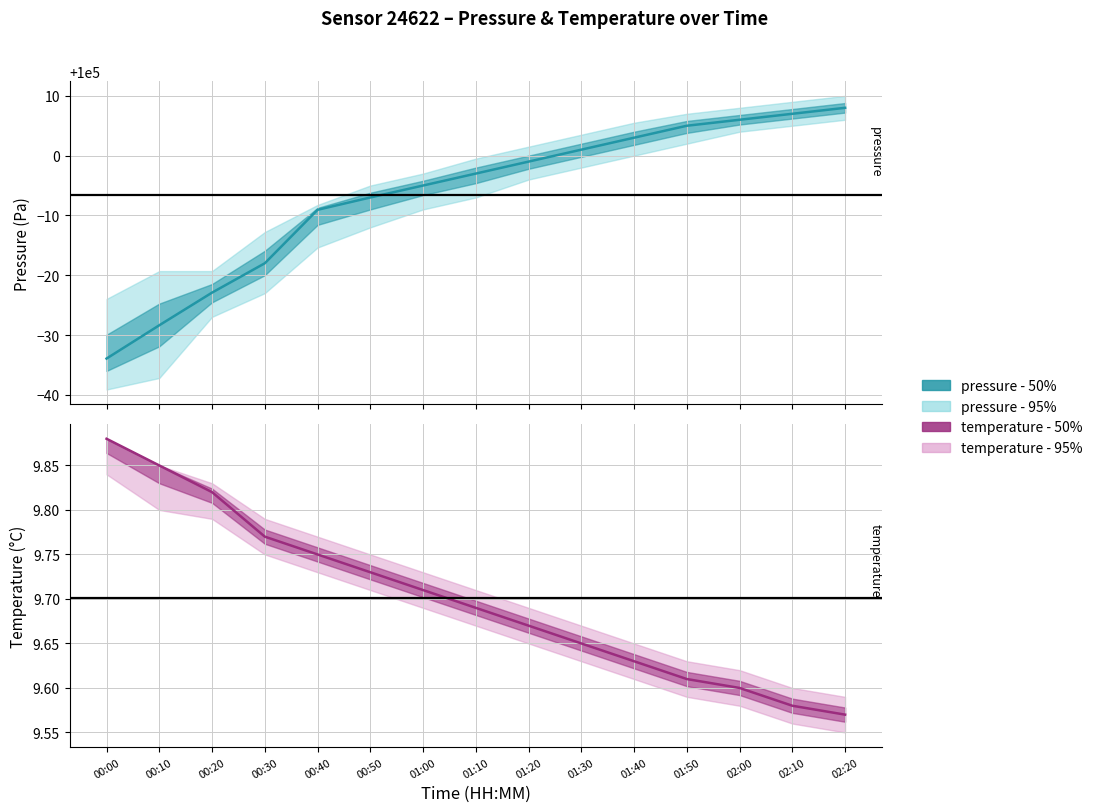

What value does the temperature - center series have at 00:20?

9.8